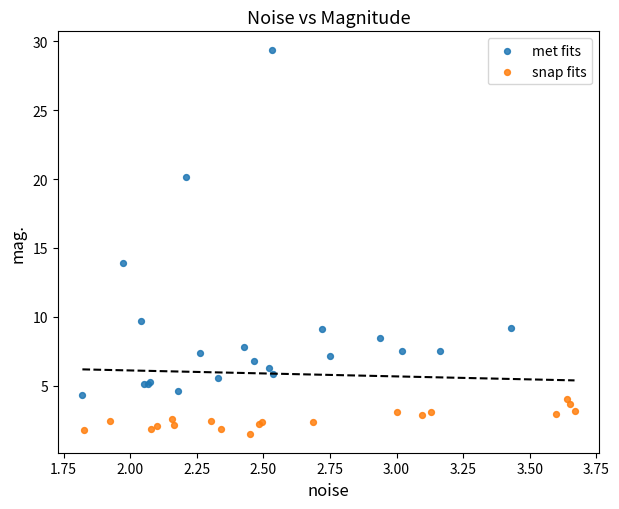

What are all the series names shown in the legend?

met fits, snap fits